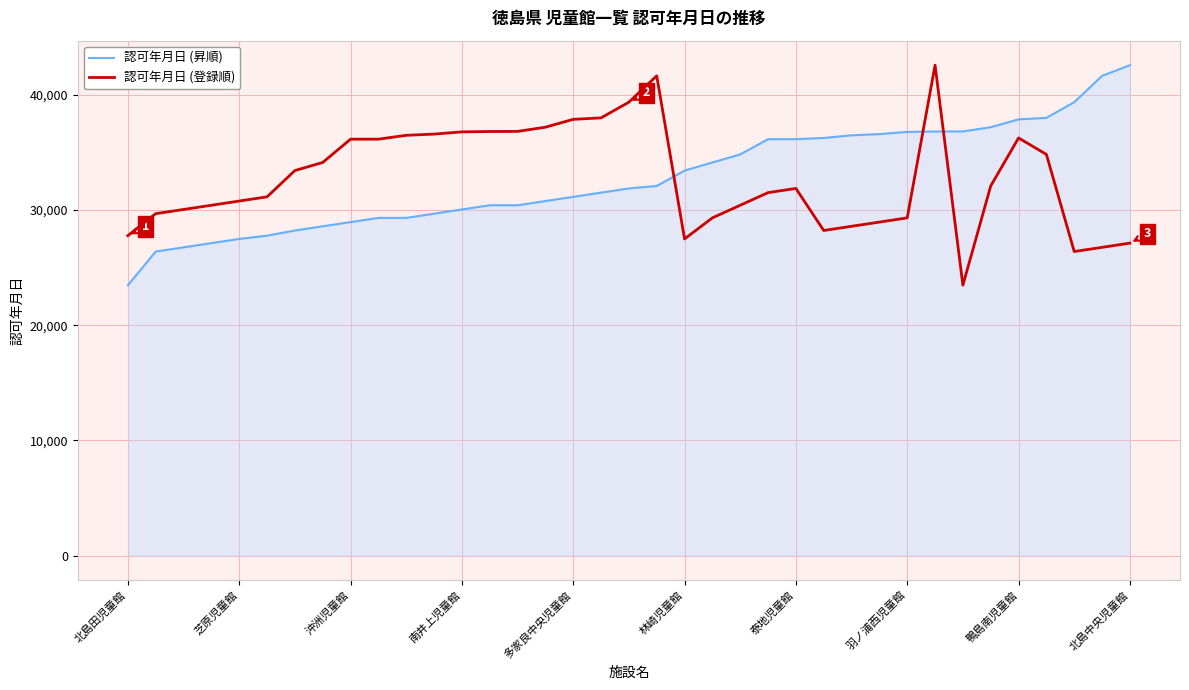

What is the difference between the maximum and minimum values in the 認可年月日 (昇順) series?

19098